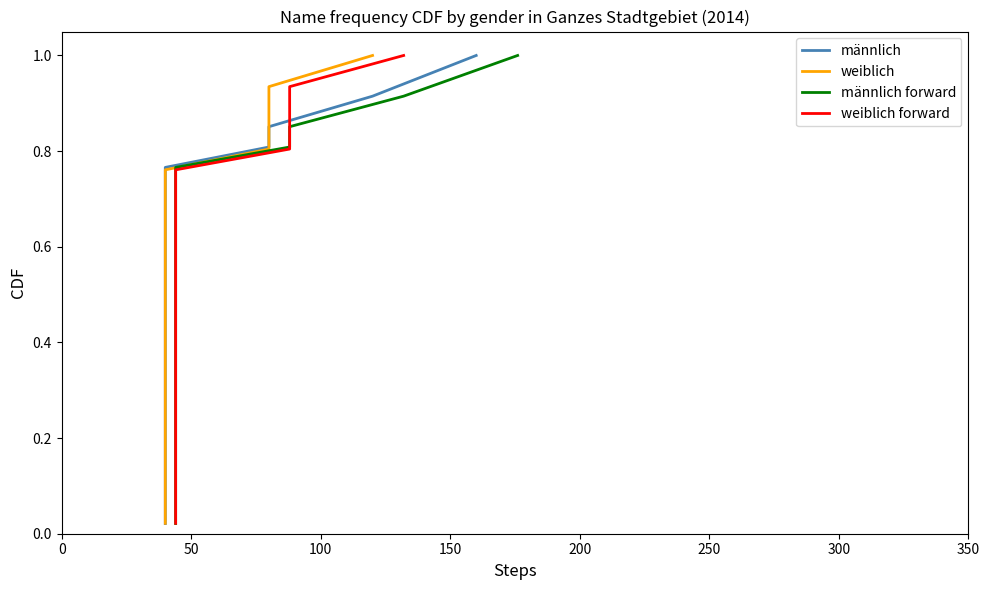

How many series are shown in this chart?

4